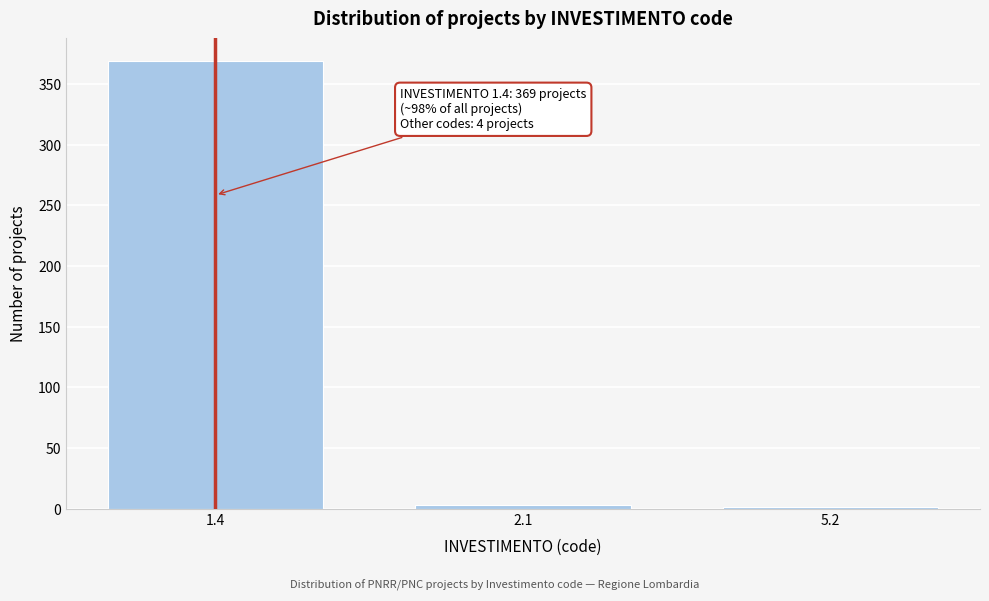

Reading left to right, extract all data points from this chart.

1.4=369	2.1=3	5.2=1